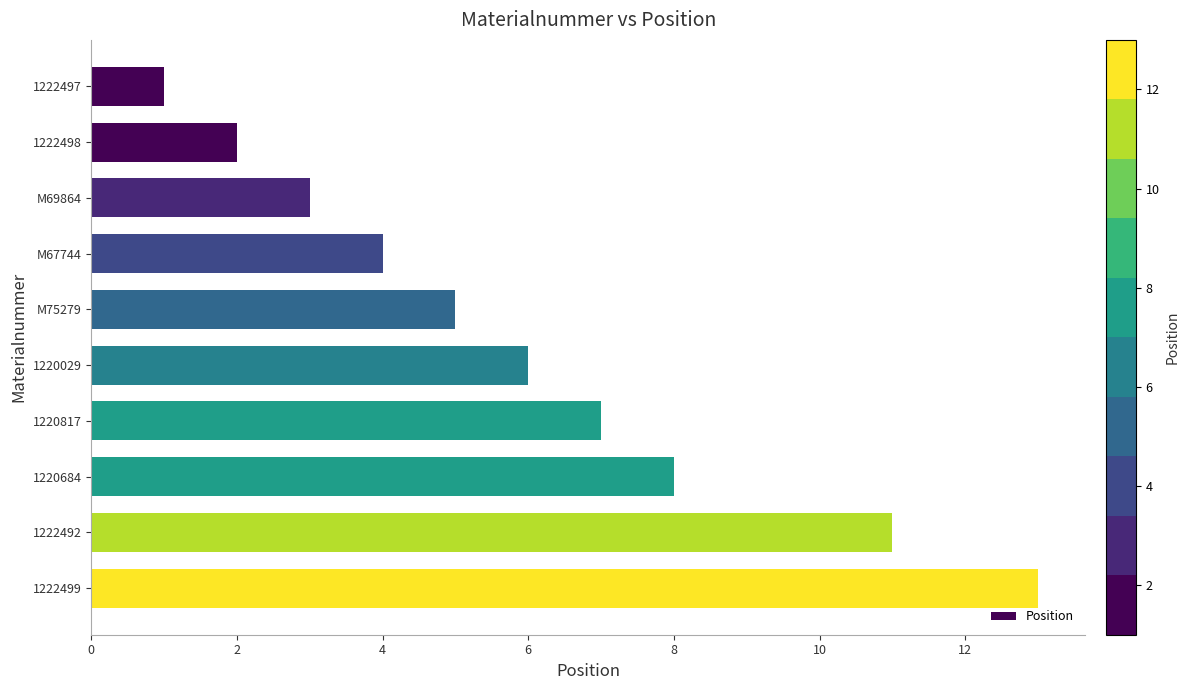

Is it true that the value at M69864 is 3?

True